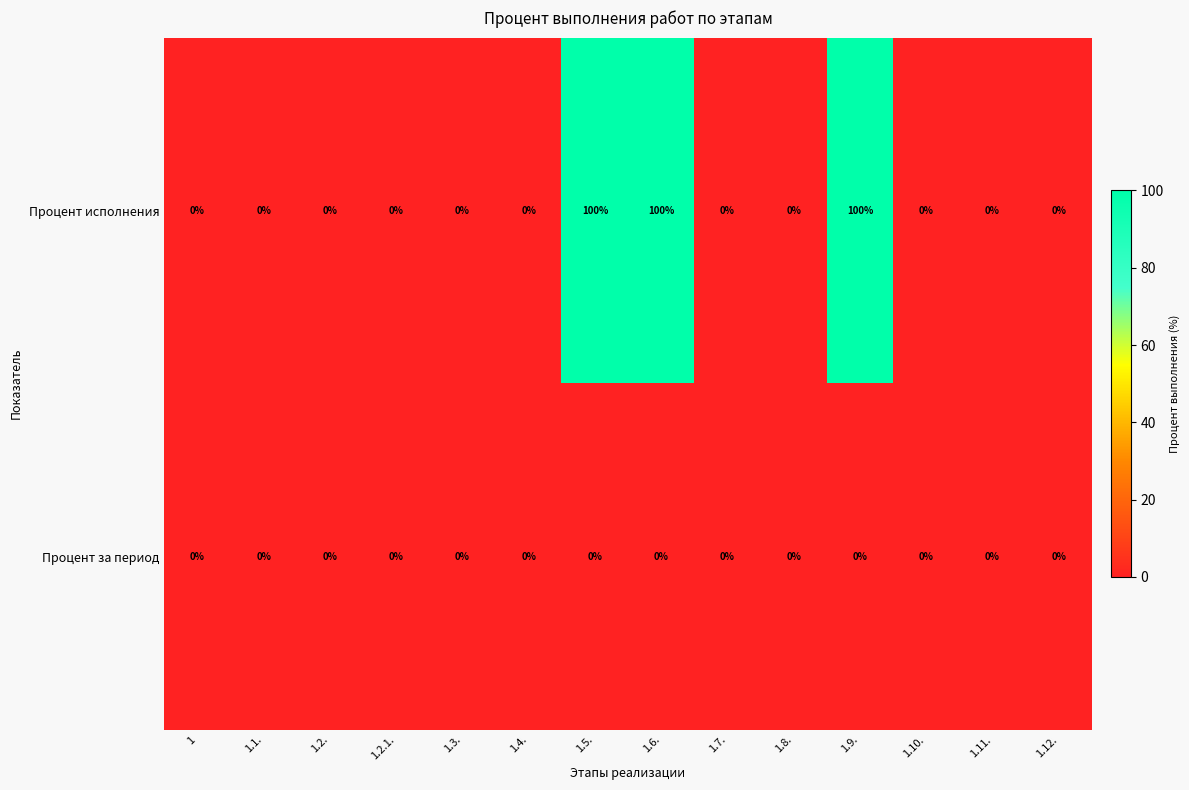

True or false: Процент за период has a value of 0 at 1.10..

True